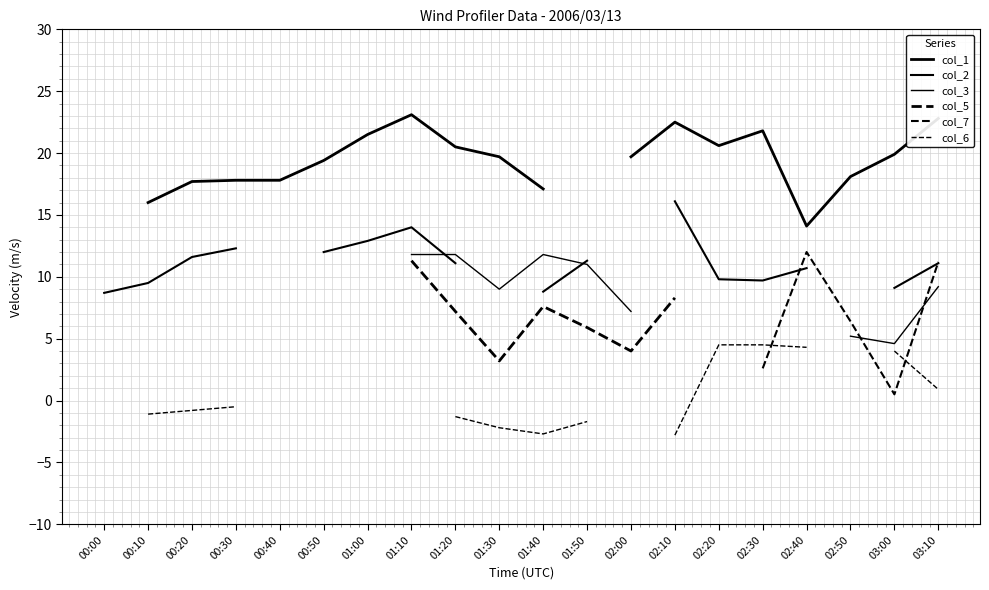

What is the label of the 16th point from the left?

02:30